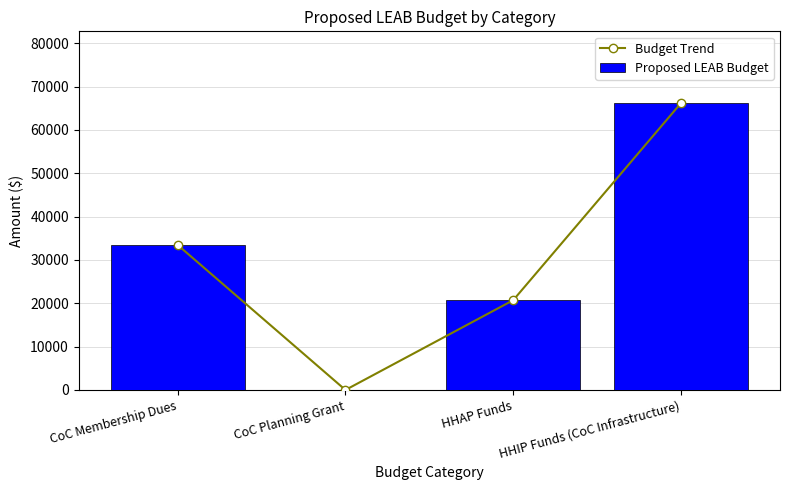

Are the bars grouped side by side (vs. stacked)?

Yes